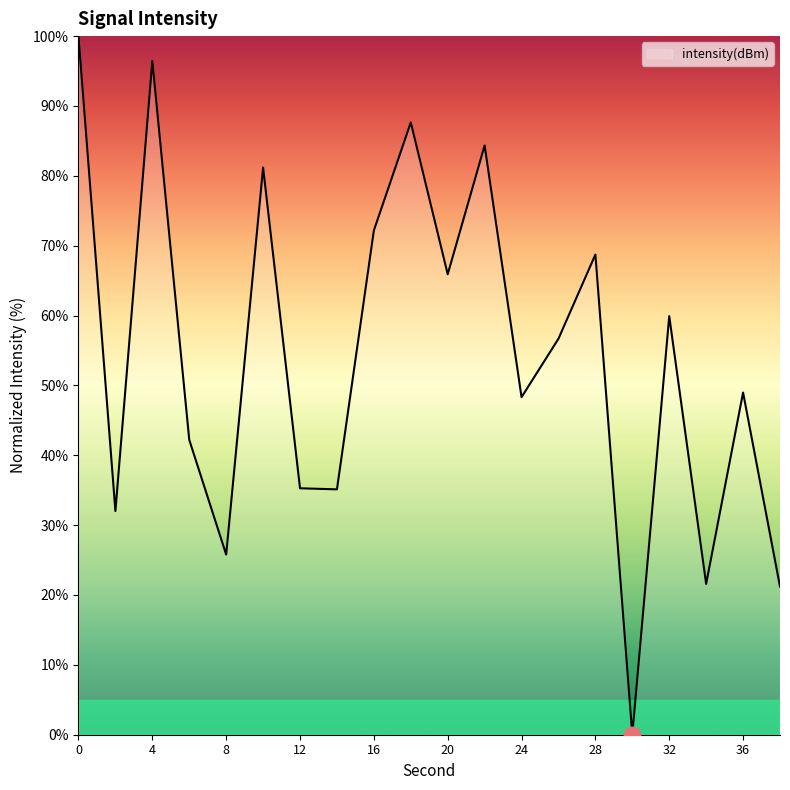

What is the difference between the maximum and minimum values?

100.0